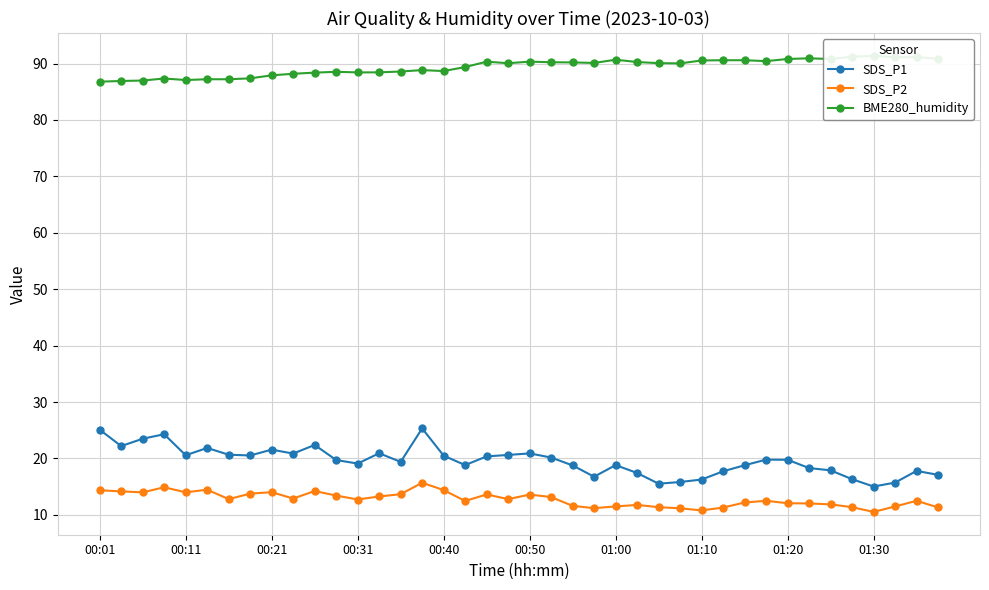

Which has a higher value, 21 or 27?

21